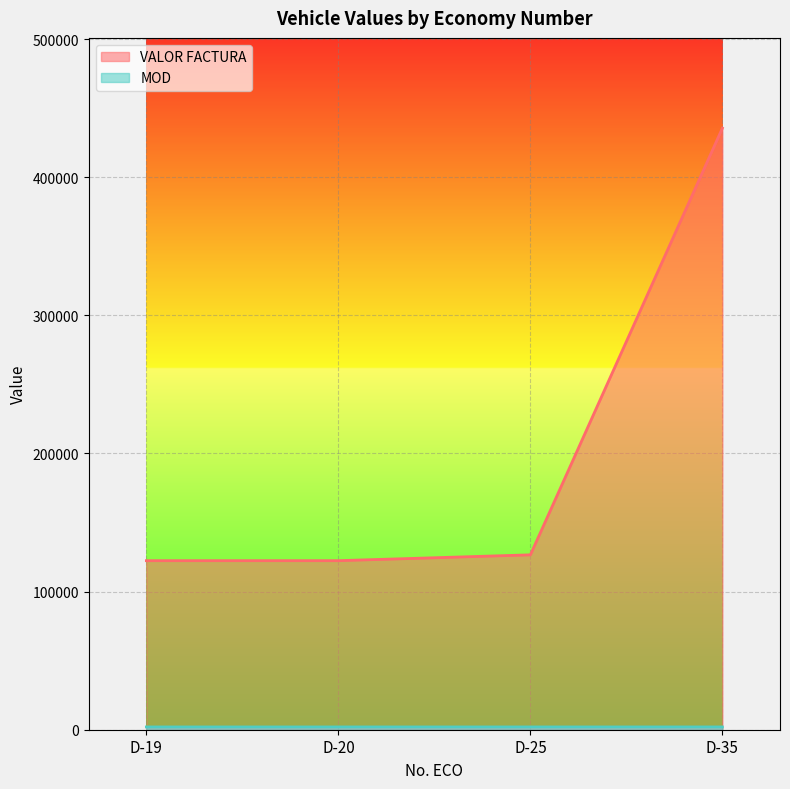

True or false: MOD has a value of 1254 at D-35.

False